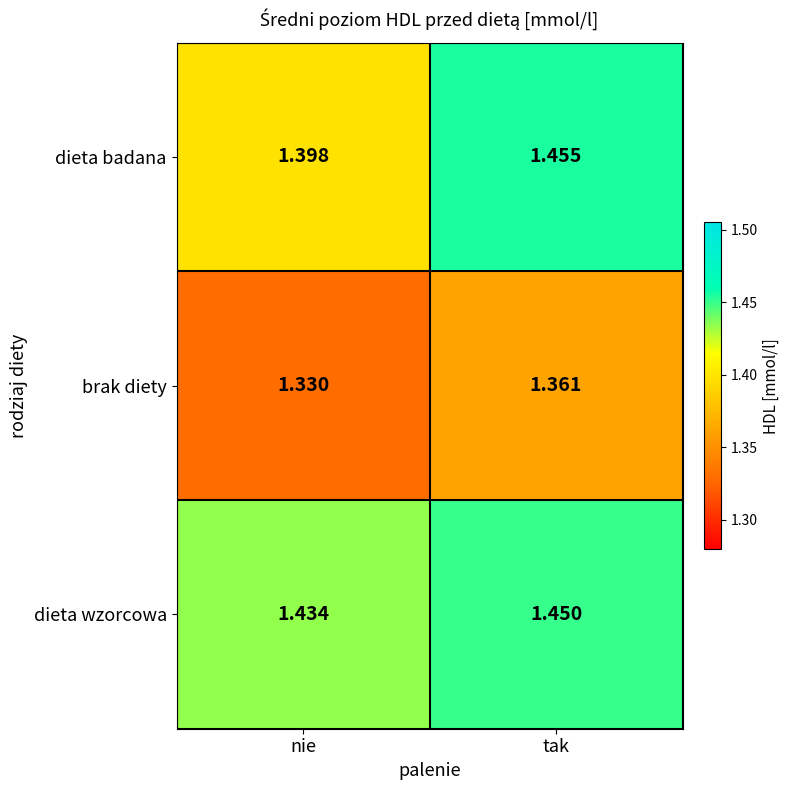

Rank the categories by dieta badana value from lowest to highest.

nie, tak